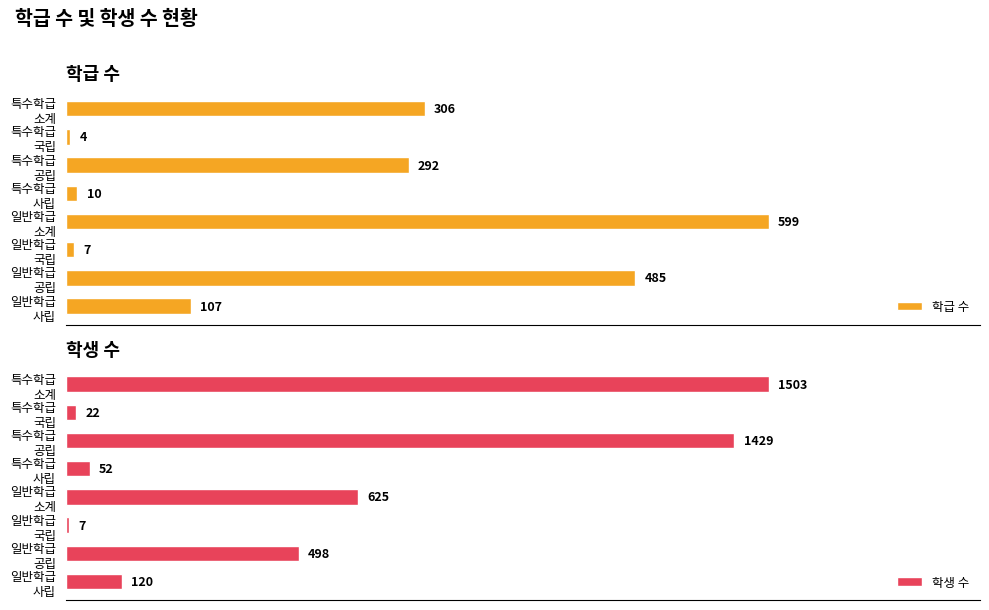

Does the chart contain any negative values?

No